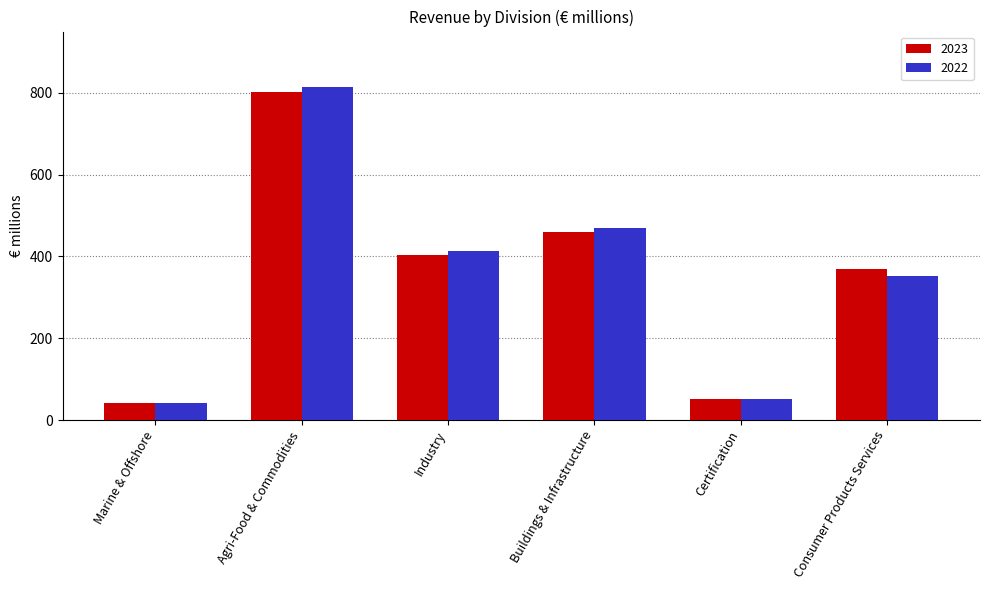

Count the number of categories in the chart.

6